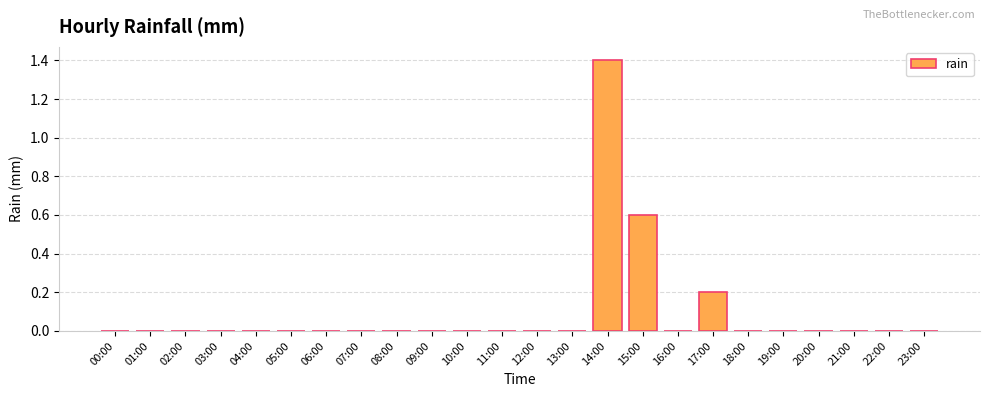

What is the sum of all values?

2.2